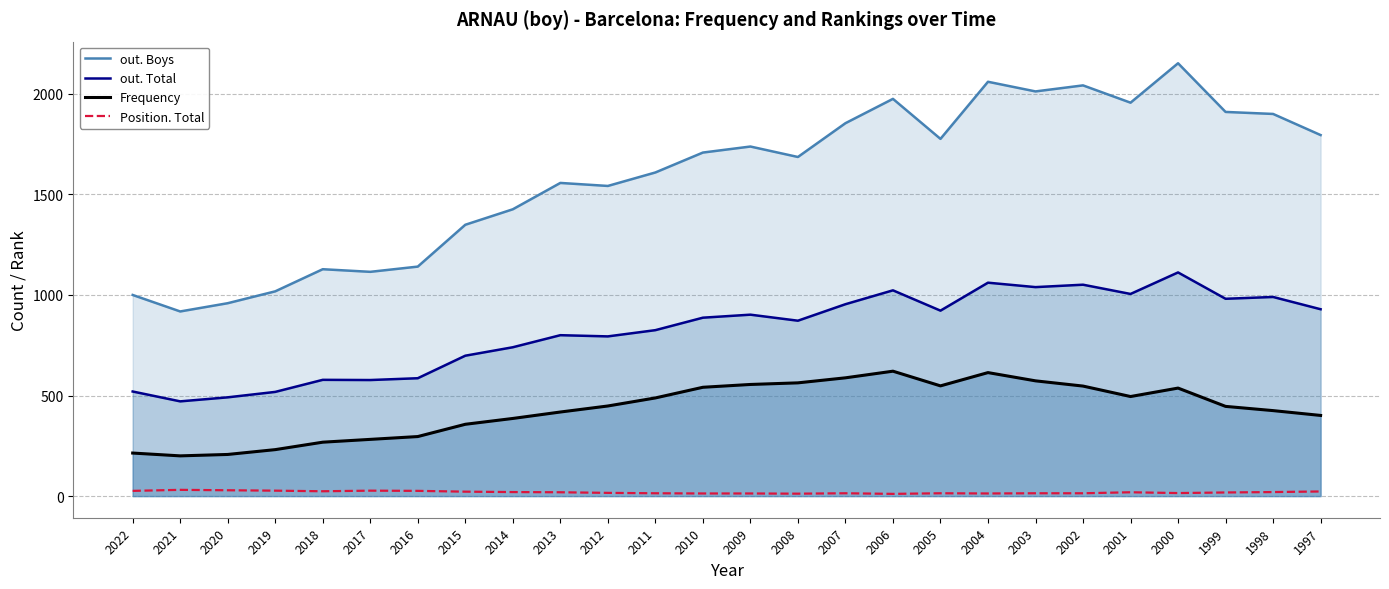

In Frequency, how many points are lower than both neighbors (excluding endpoints)?

3